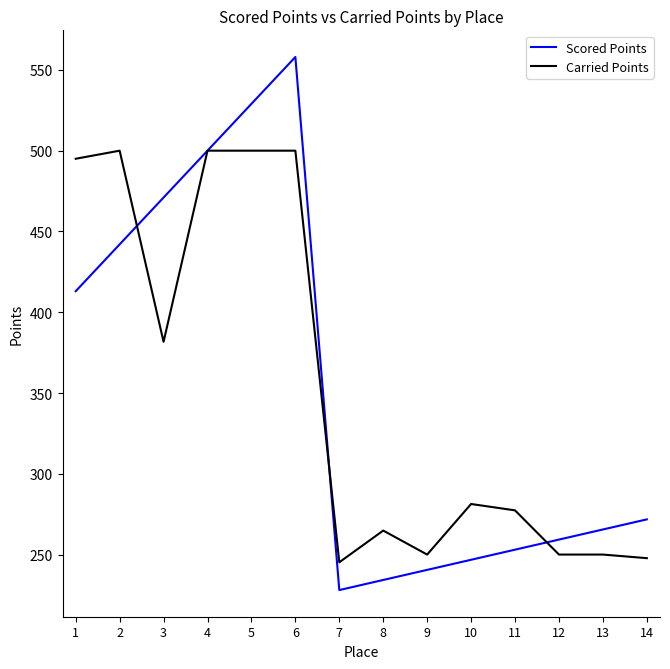

What is the difference between the maximum and minimum values in the Scored Points series?

330.0